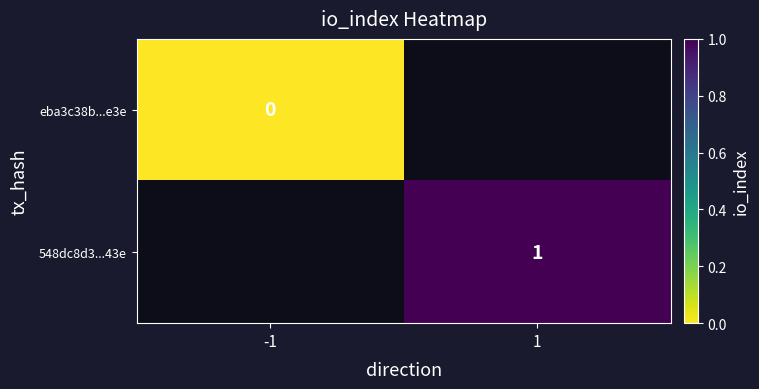

At how many categories does at least one series exceed 0?

1